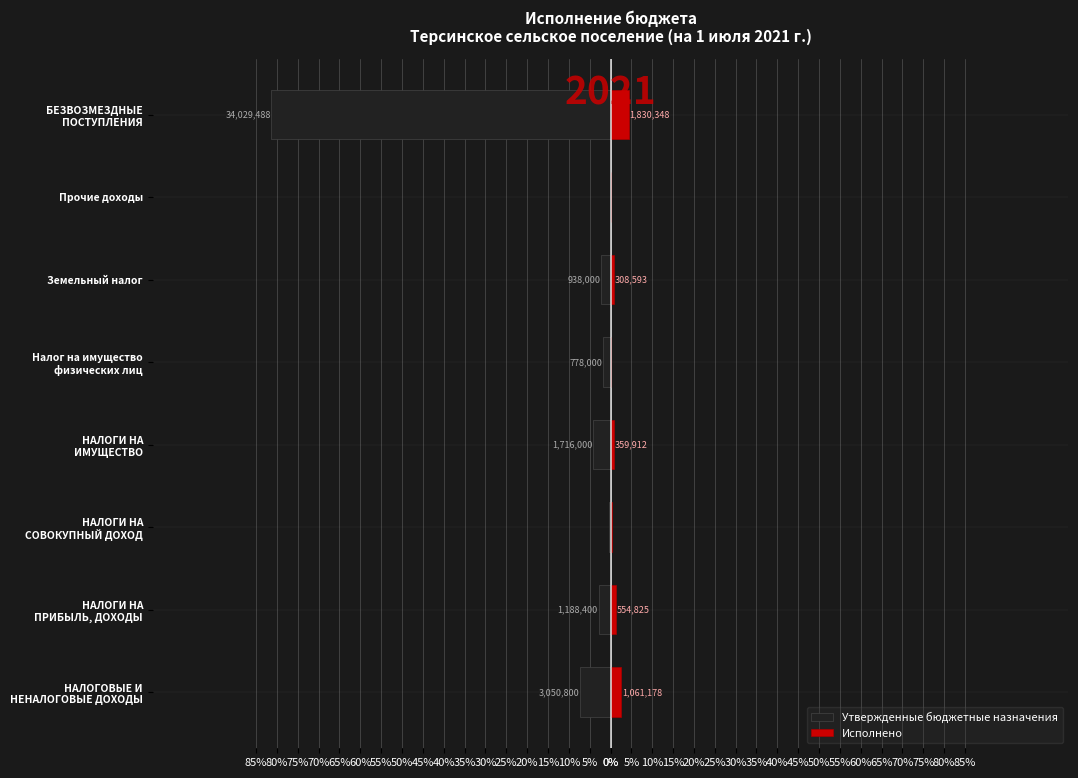

What is the maximum value for Исполнено?

4.4